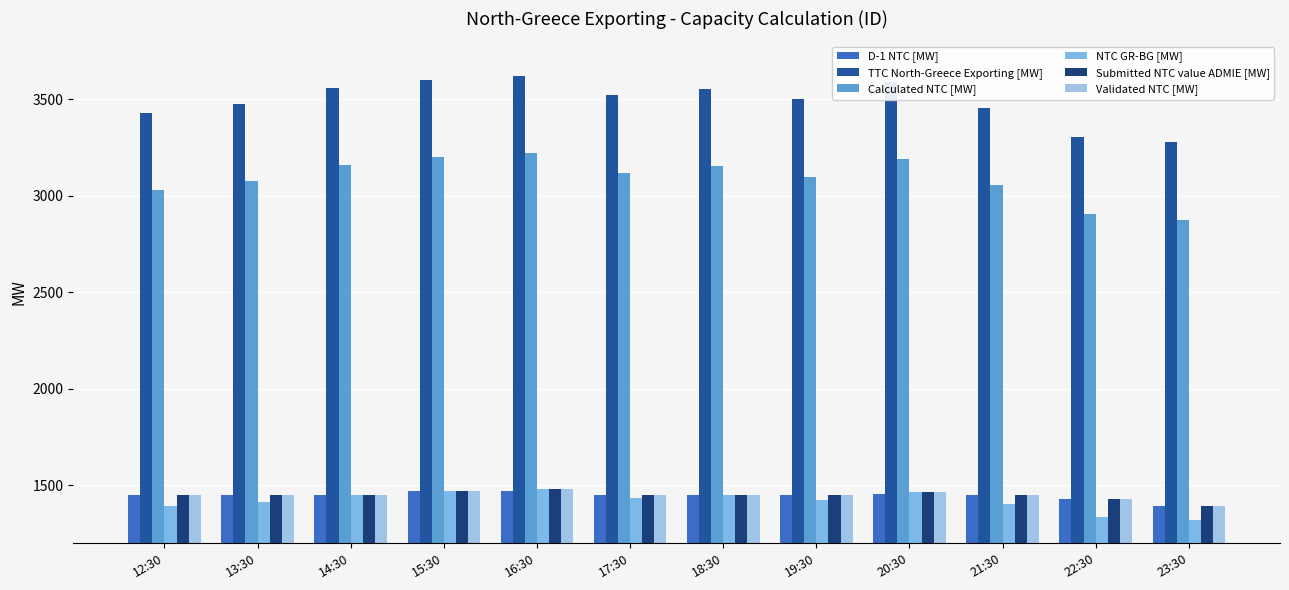

What is the difference between the maximum and second lowest values in the Validated NTC [MW] series?

51